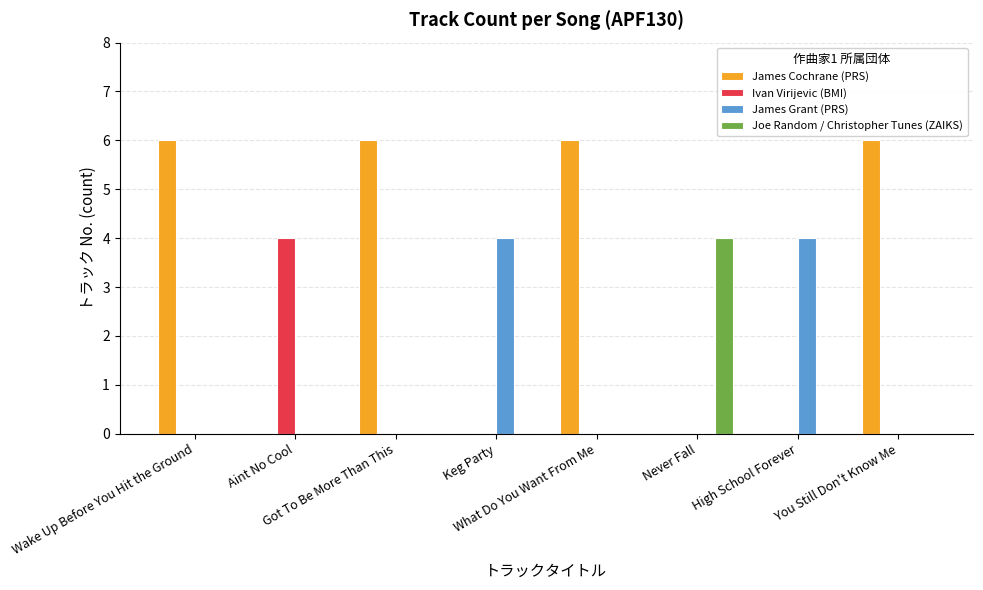

What is the sum of all James Cochrane (PRS) values?

24